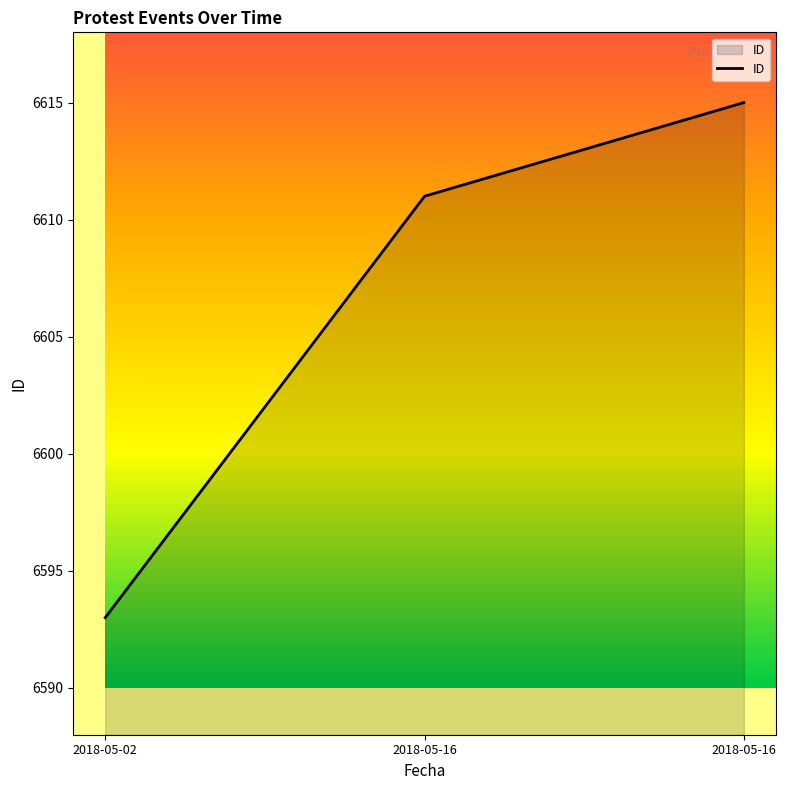

Is it true that the value at 2018-05-02 is 11438?

False